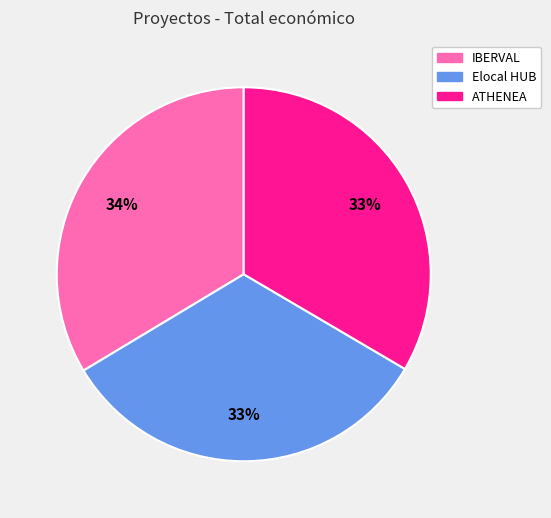

True or false: ATHENEA accounts for 28% of the total.

False